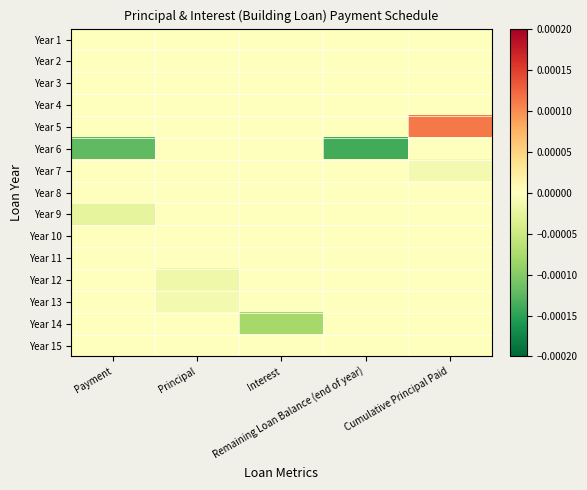

How many distinct data groups are displayed?

15